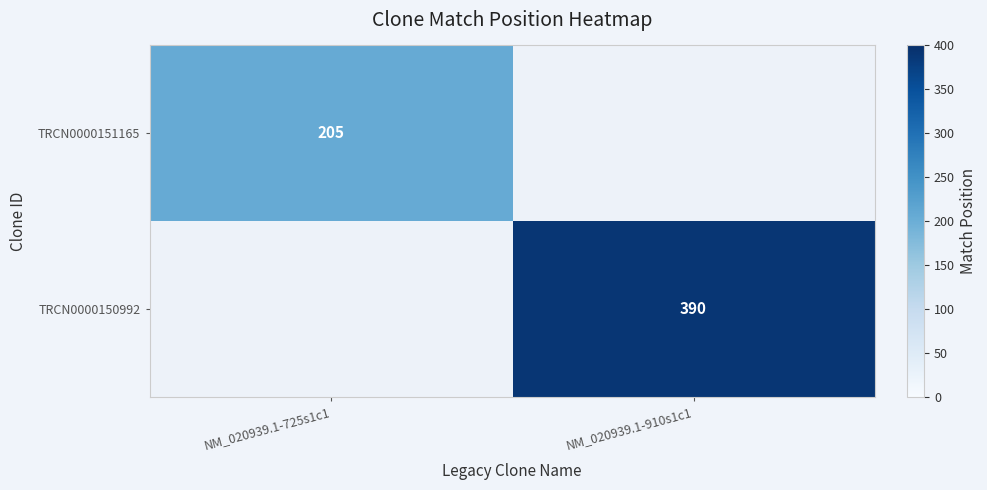

The value of TRCN0000150992 at NM_020939.1-910s1c1 is 689. True or false?

False